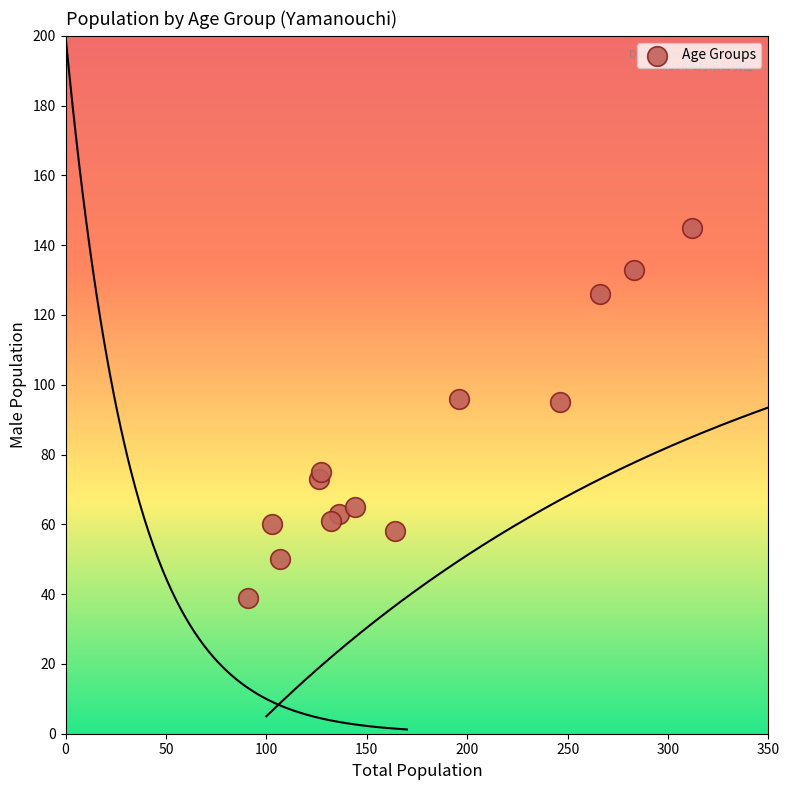

What is the range of X values (max minus min)?

221